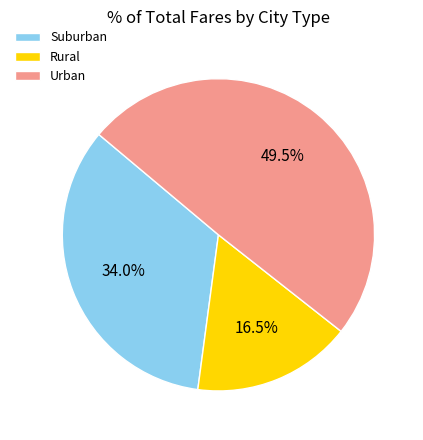

Approximately how many times larger is the value at Urban compared to Rural?

3.0